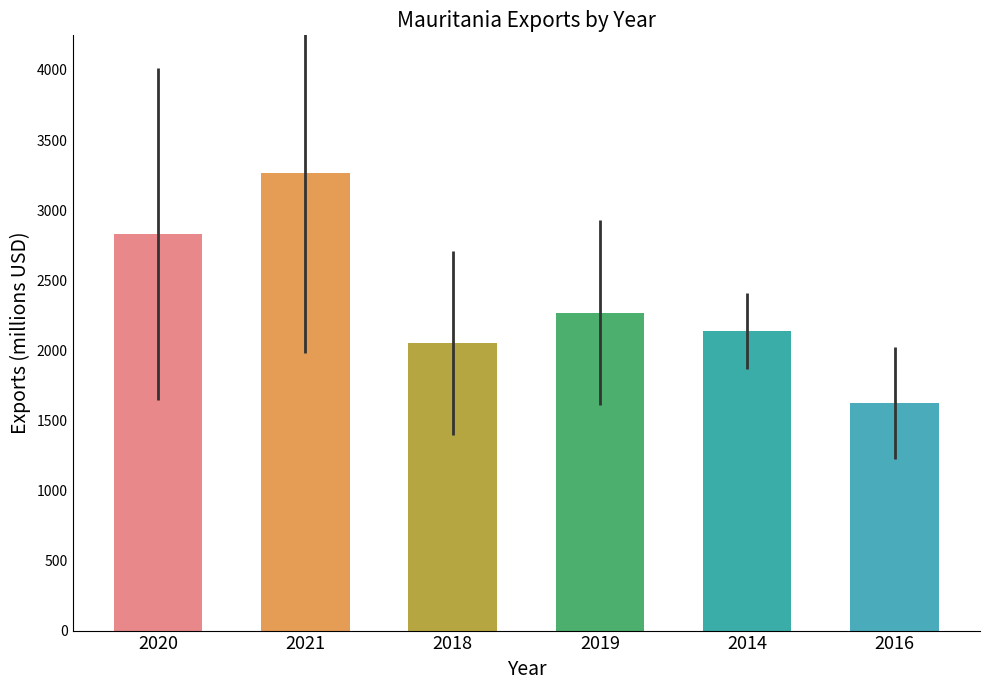

Where is the data nearest to the value 2444?

2019